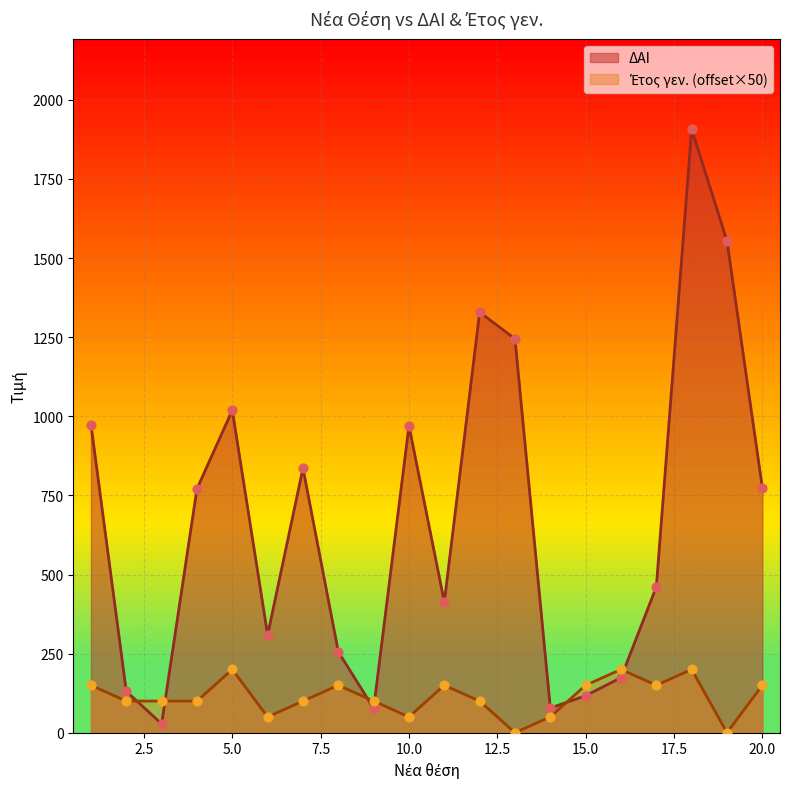

What is the total value across all series at 17?

611